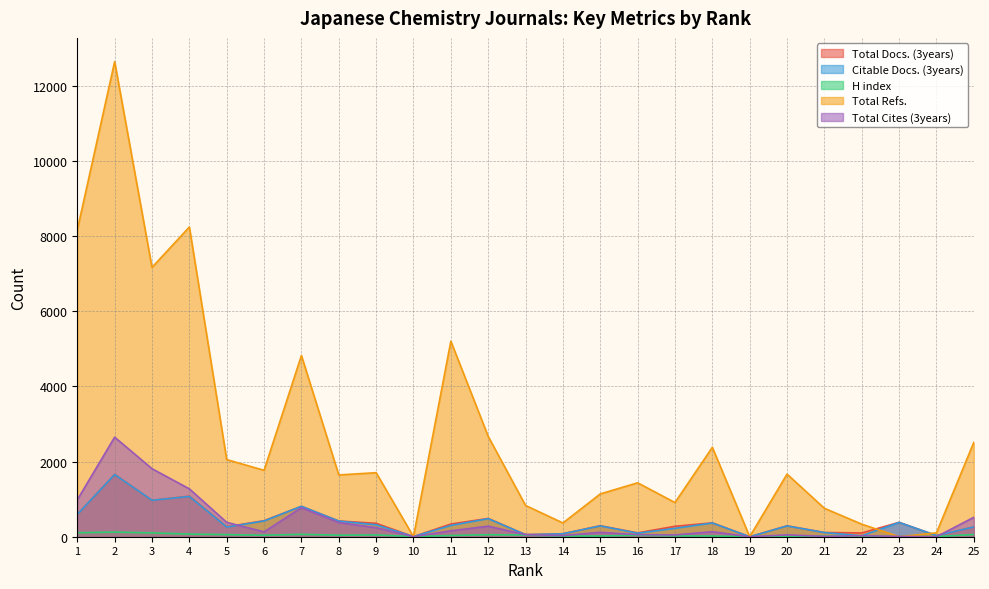

Where is Total Cites (3years) nearest to the value 1324?

4